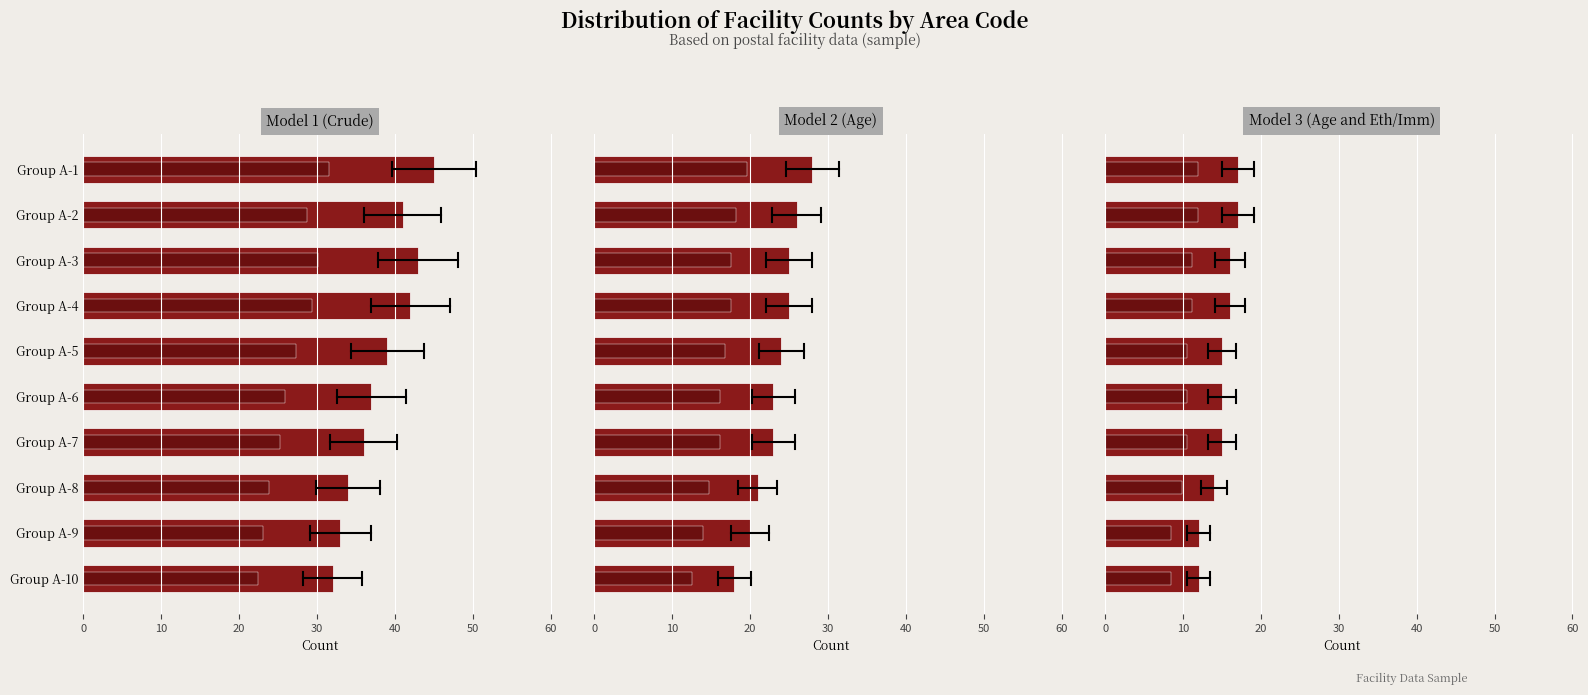

What is the spread (max minus min) of values at Group A-10?

20